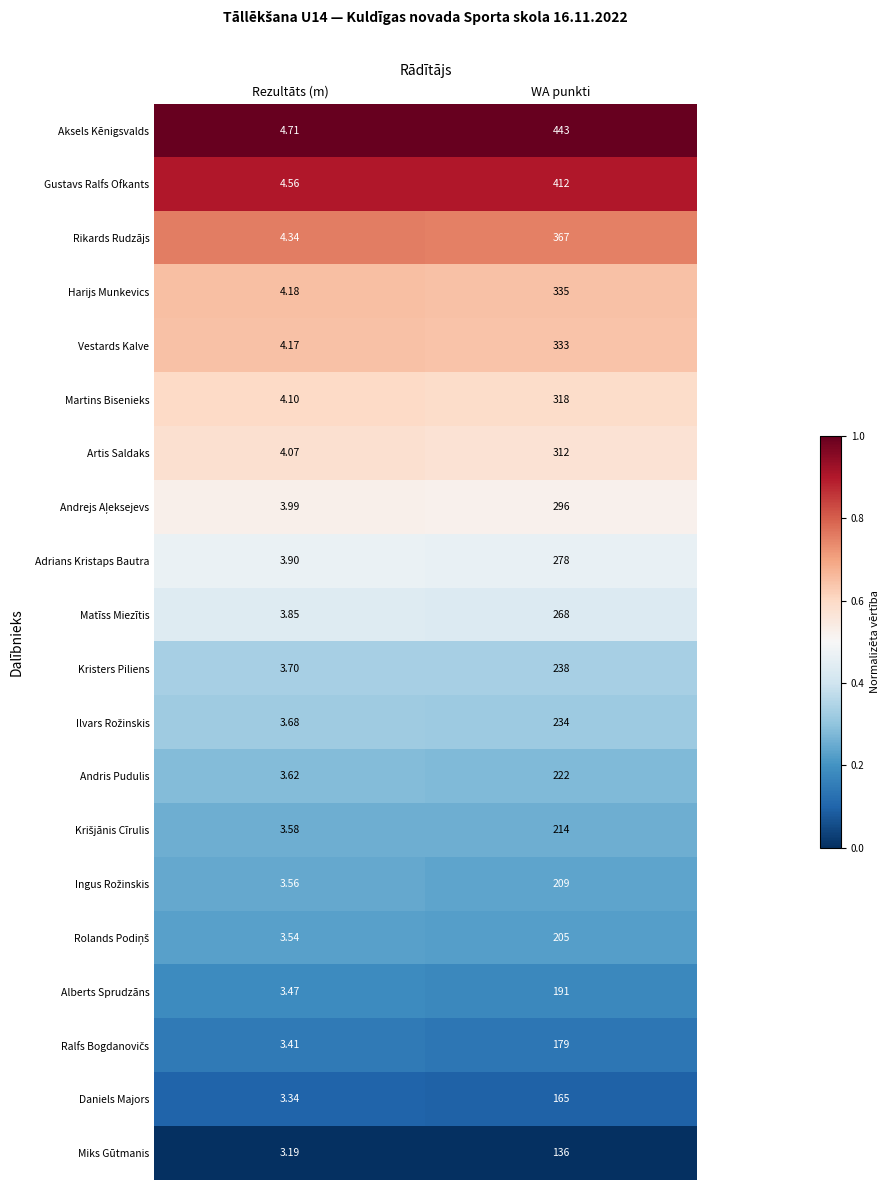

Which series has the largest total across all categories?

Aksels Kēnigsvalds